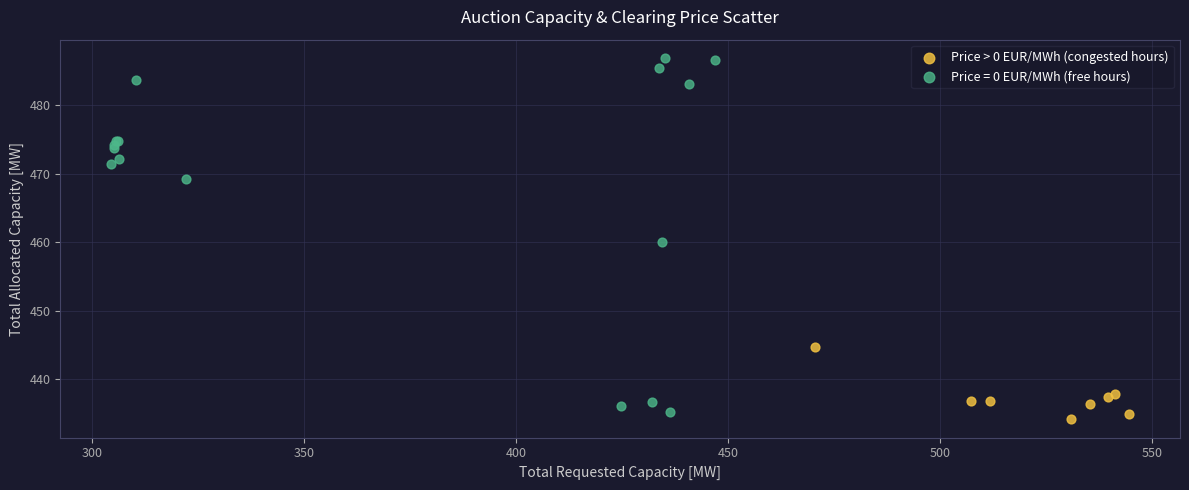

Which series has the largest Y range (max minus min)?

Price = 0 EUR/MWh (free hours)